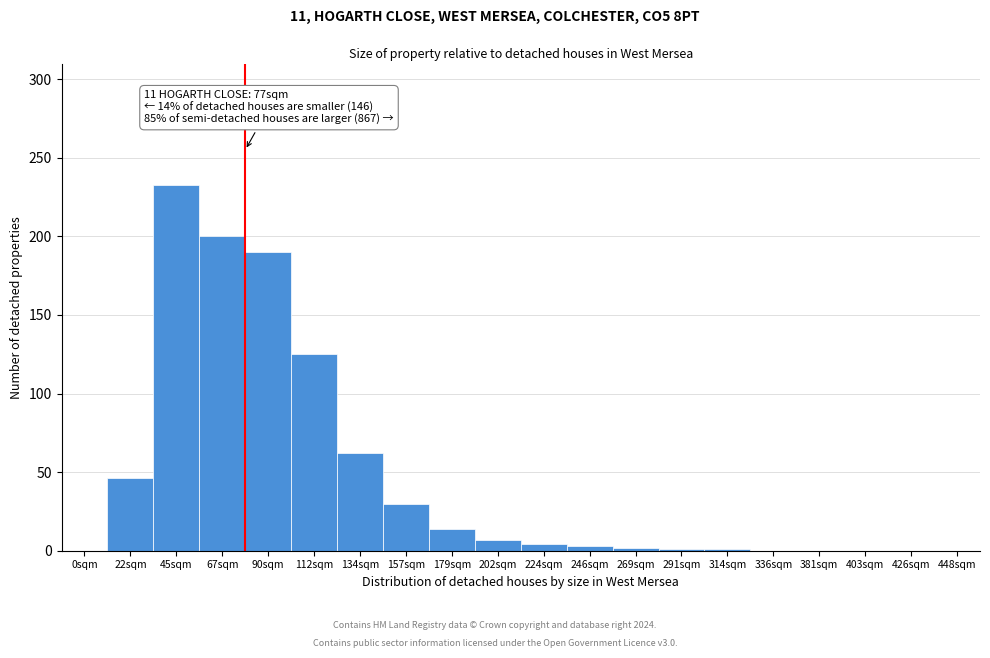

What is the sum of all values?

918